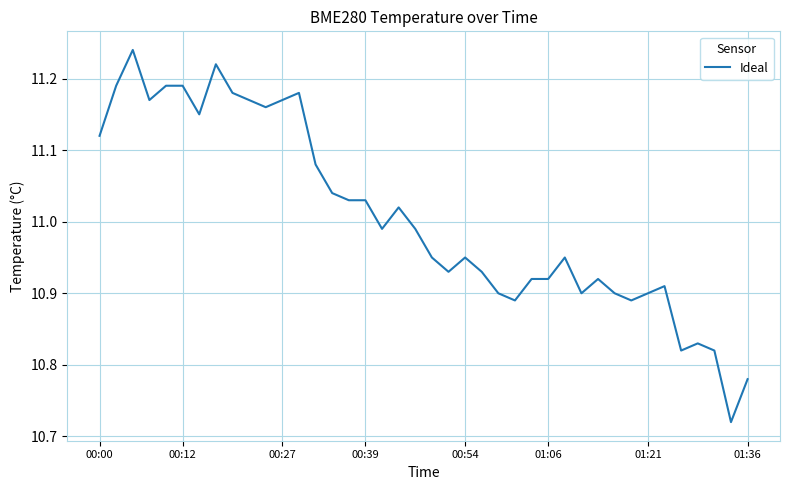

What is the difference between the maximum and minimum values?

0.5